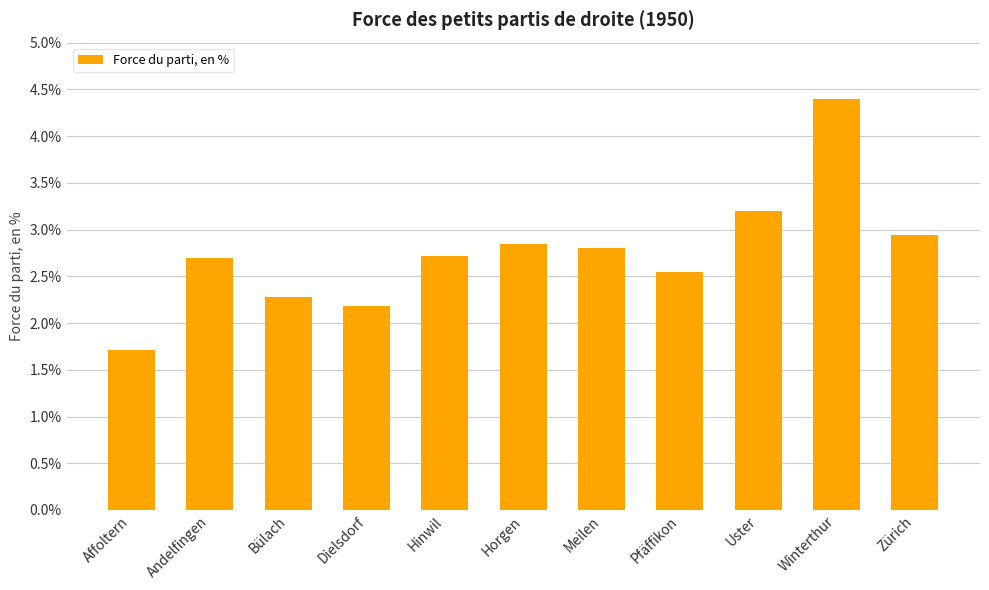

Are the bars horizontal?

No